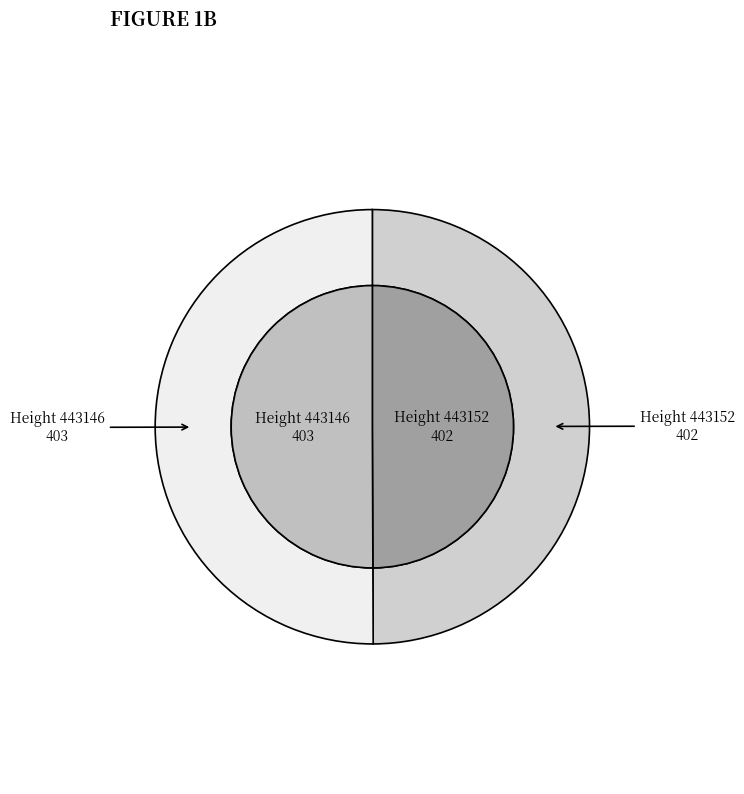

Which category has the smallest portion of the pie?

443152